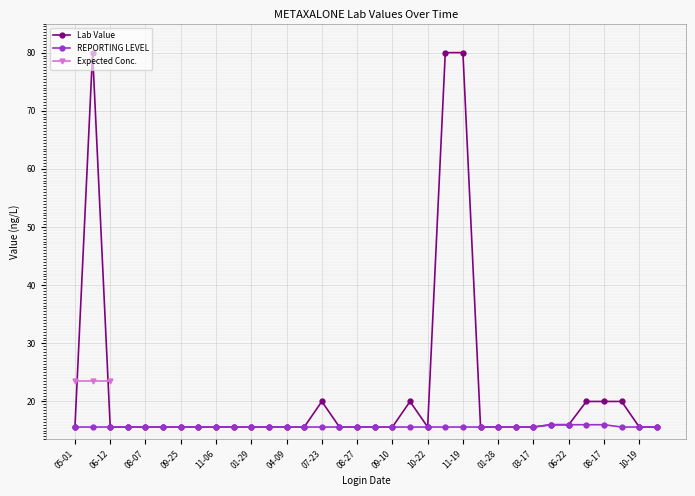

What is the maximum value for Lab Value?

80.0